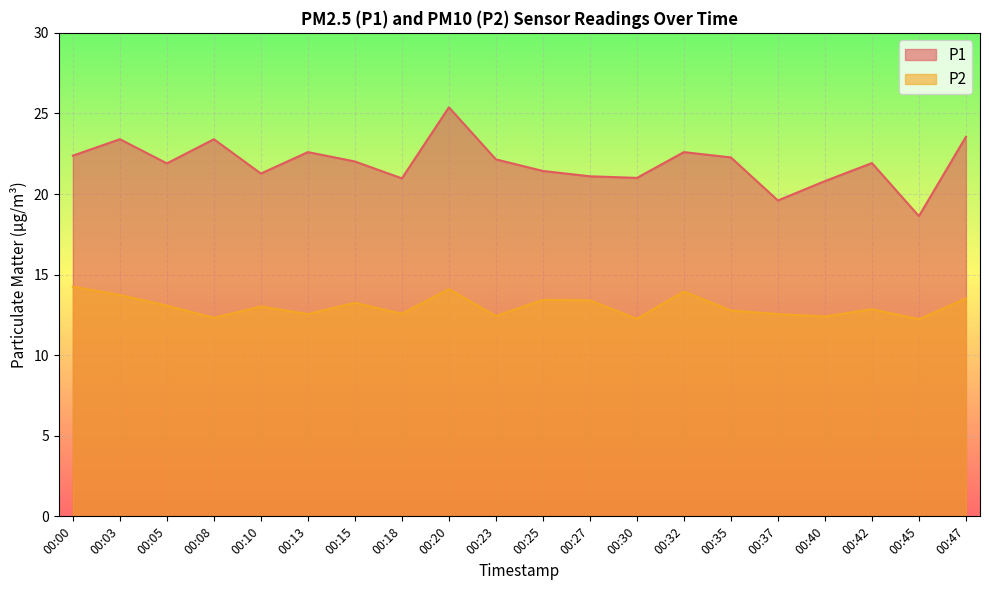

List the labels in order of P2 value, largest first.

00:00, 00:20, 00:32, 00:03, 00:47, 00:25, 00:27, 00:15, 00:05, 00:10, 00:42, 00:35, 00:18, 00:13, 00:37, 00:23, 00:40, 00:08, 00:30, 00:45